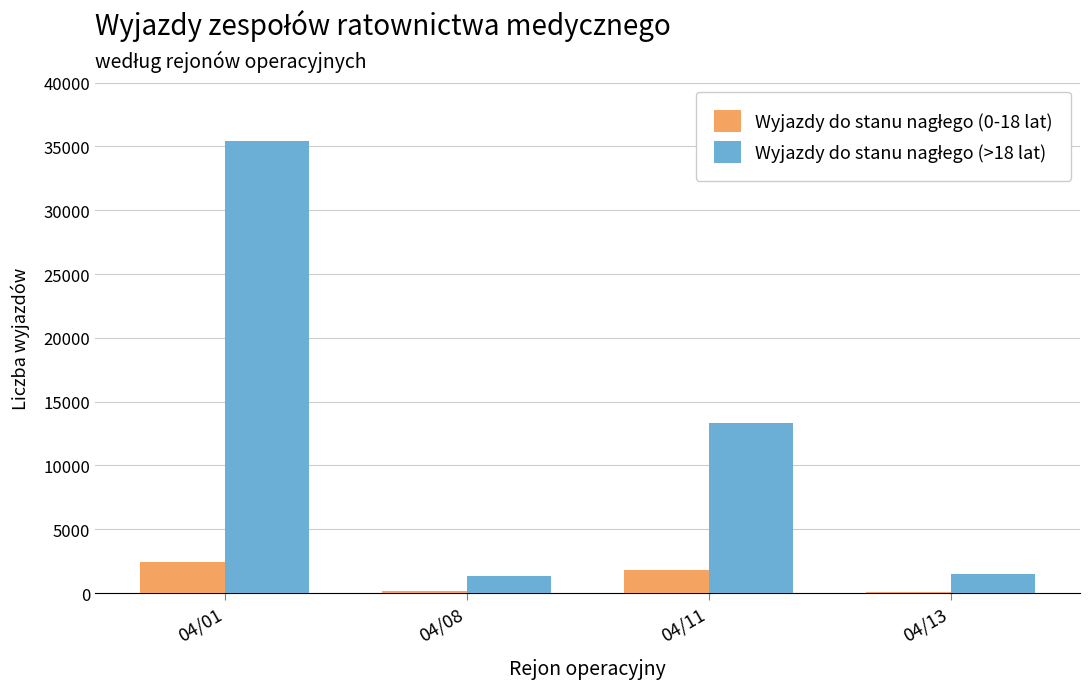

At which category is the sum across all series the highest?

04/01